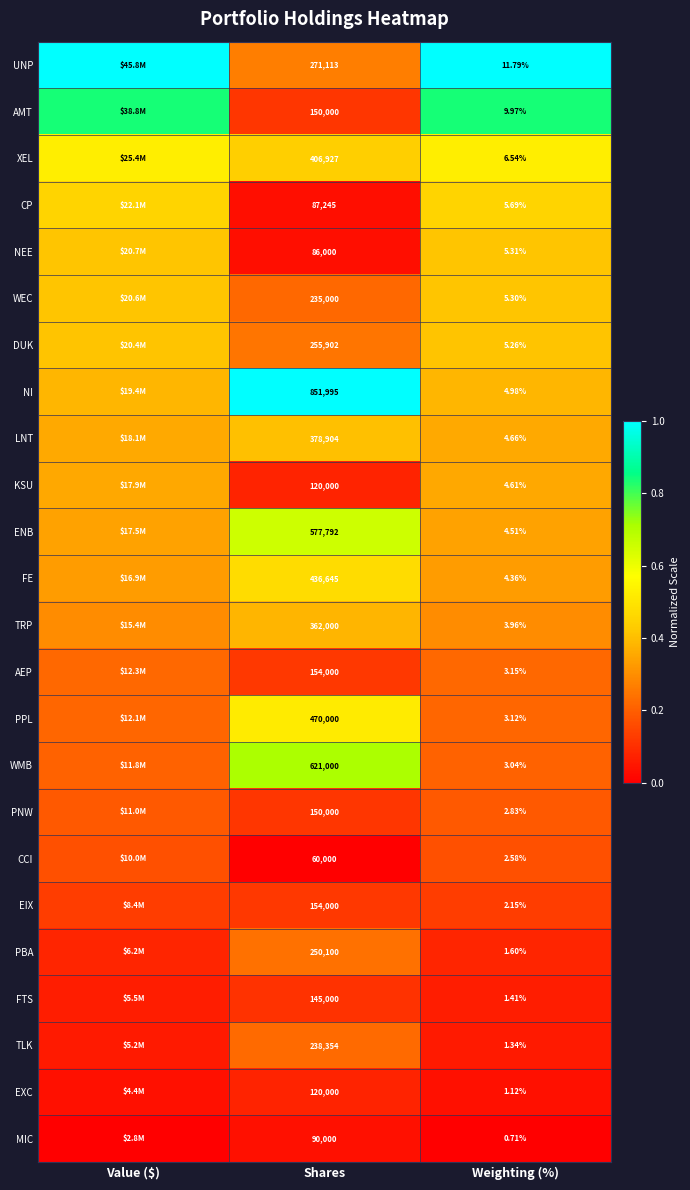

Rank the series at Weighting (%) from lowest to highest value.

MIC, EXC, TLK, FTS, PBA, EIX, CCI, PNW, WMB, PPL, AEP, TRP, FE, ENB, KSU, LNT, NI, DUK, WEC, NEE, CP, XEL, AMT, UNP